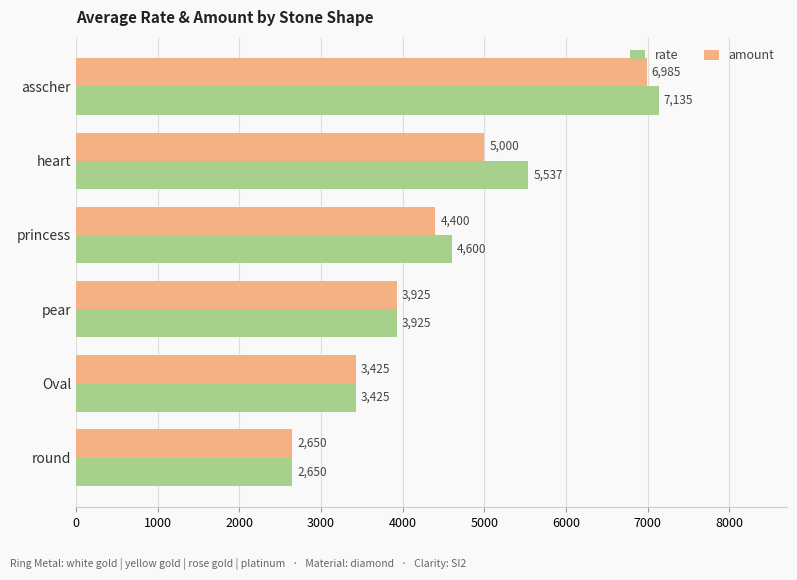

Rank the series at princess from highest to lowest value.

rate, amount